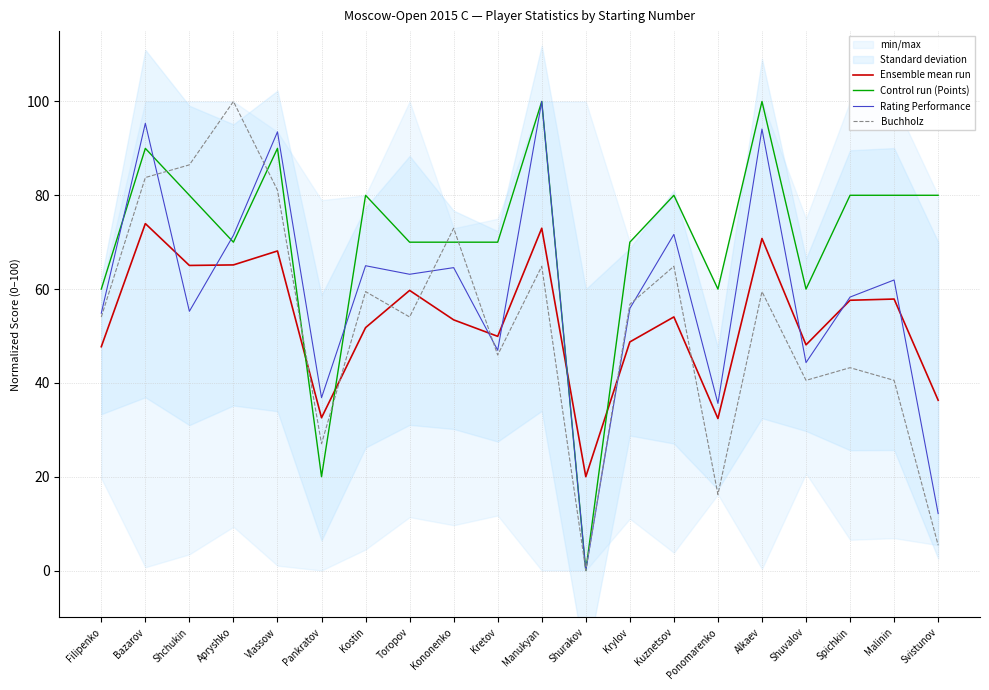

What is the spread (max minus min) of values at Kuznetsov?

25.9